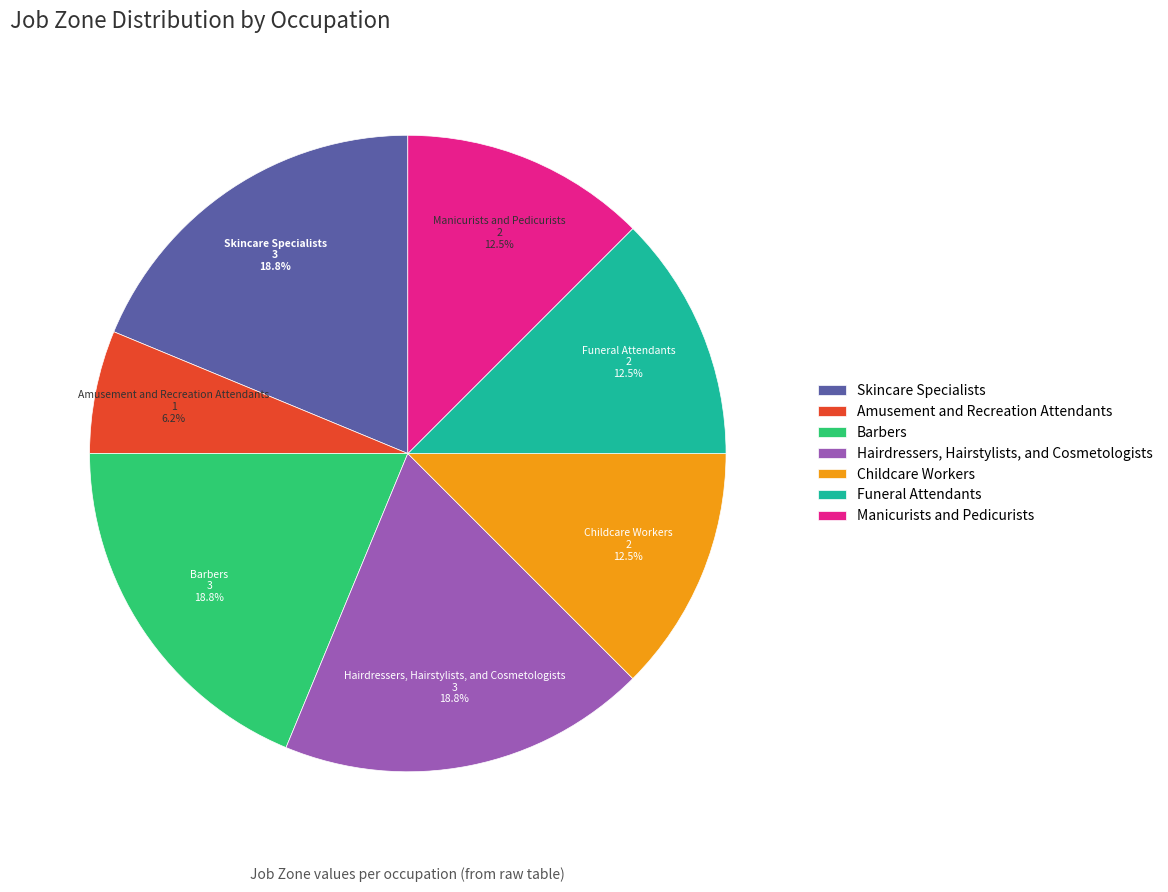

To the nearest percent, what portion does Barbers represent?

19%